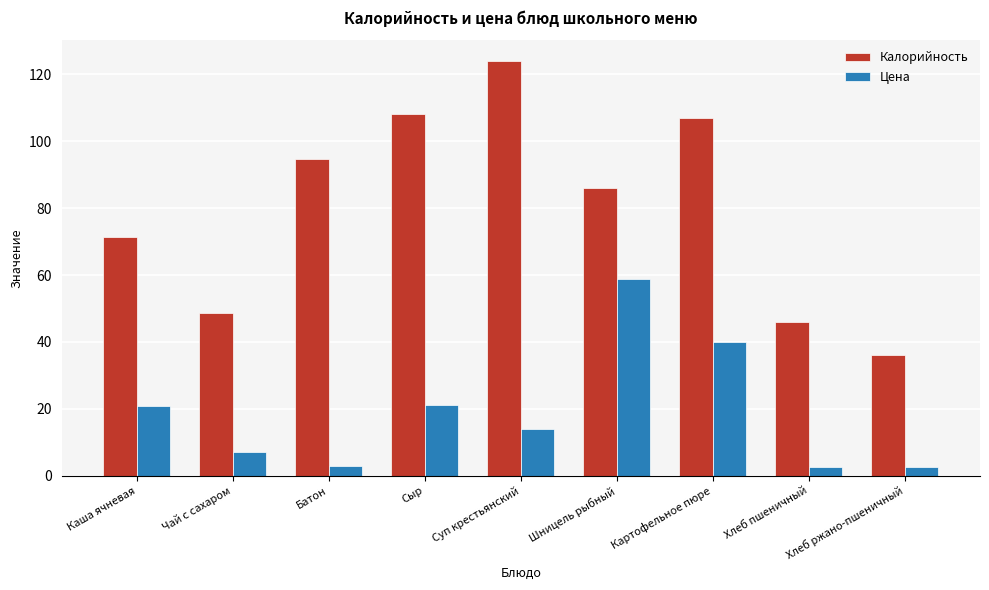

Which category has the highest value across all series?

Суп крестьянский